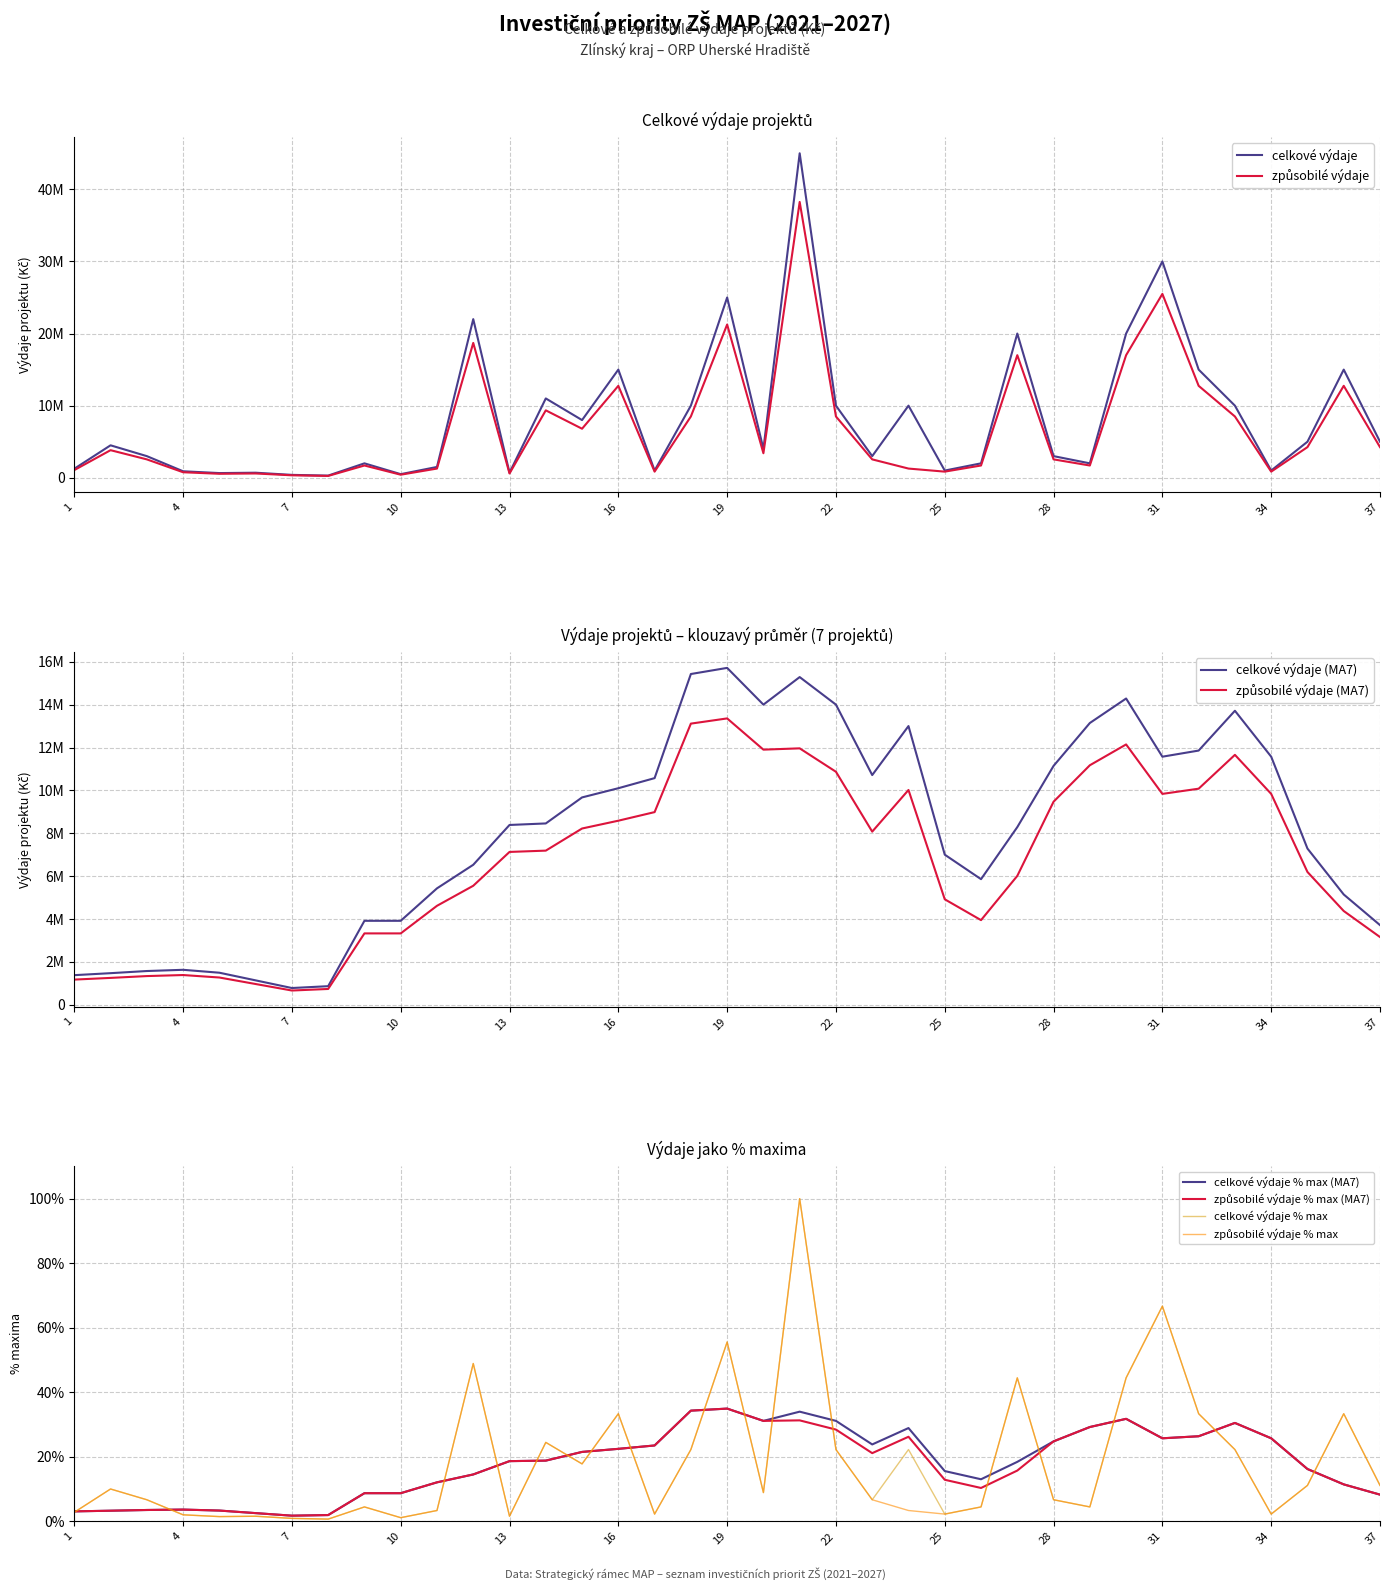

Rank the categories by zpusobile_vydaje value from lowest to highest.

8, 7, 10, 5, 6, 13, 4, 17, 25, 34, 1, 11, 24, 9, 26, 29, 3, 23, 28, 20, 2, 35, 37, 15, 18, 22, 33, 14, 16, 32, 36, 27, 30, 12, 19, 31, 21